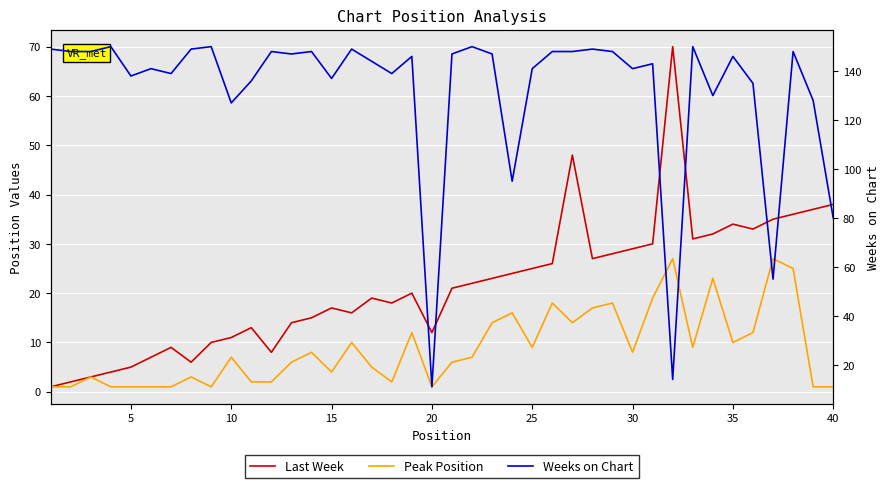

True or false: Peak Position and Weeks on Chart intersect in this chart.

True